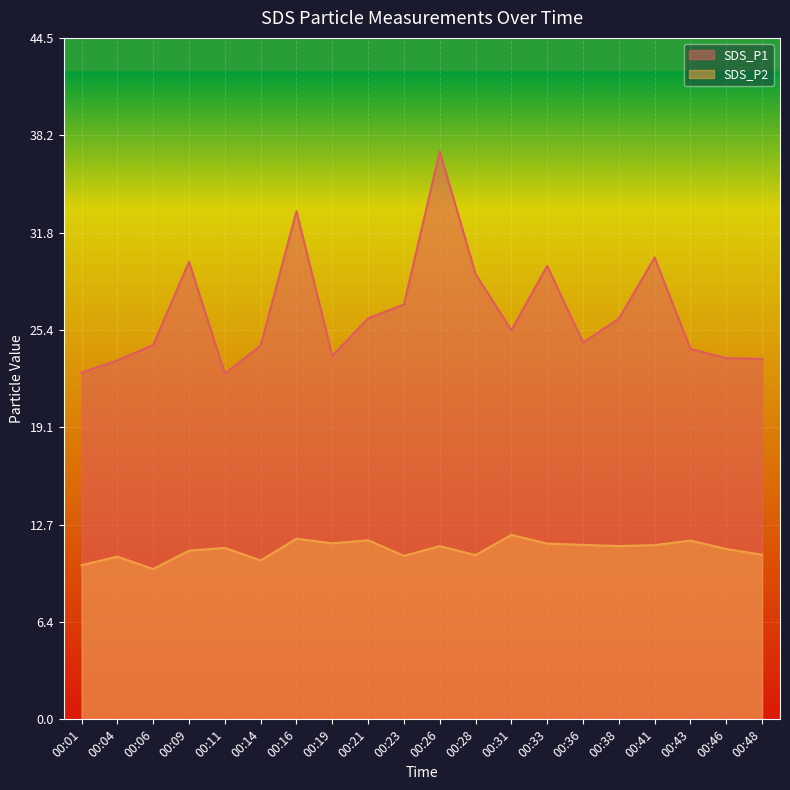

Is the value of SDS_P2 at 00:26 greater than the value of SDS_P1 at 00:21?

No